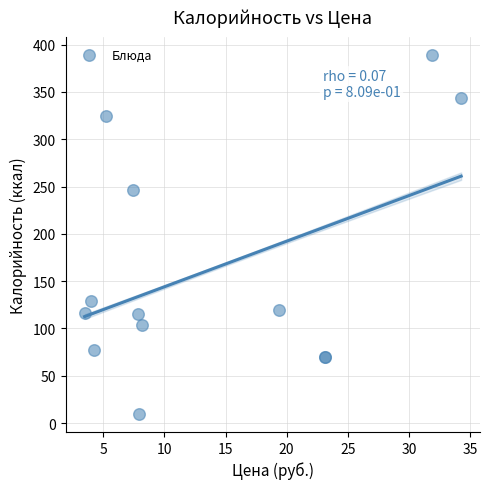

What Y value in the scatter plot is closest to 199?

245.9